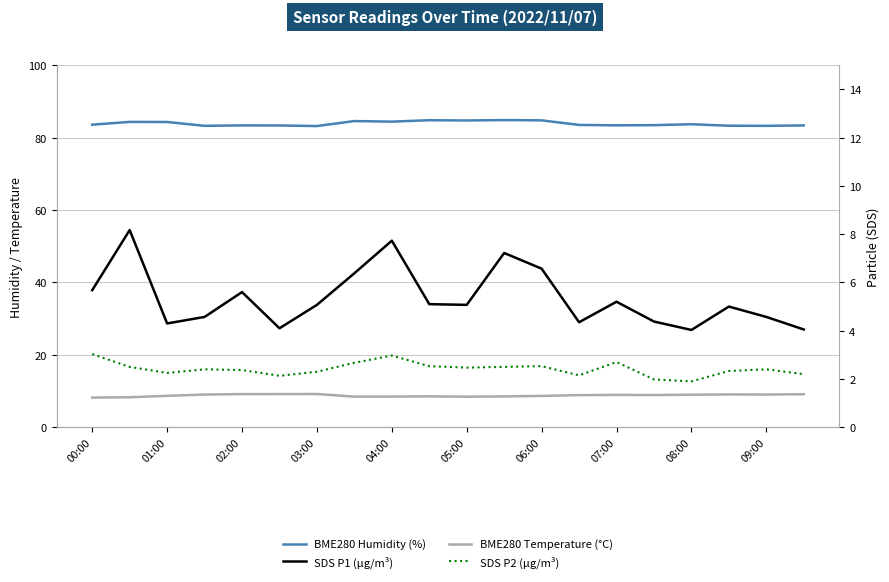

True or false: BME280 Humidity (%) has more than 1 points higher than both neighbors.

True